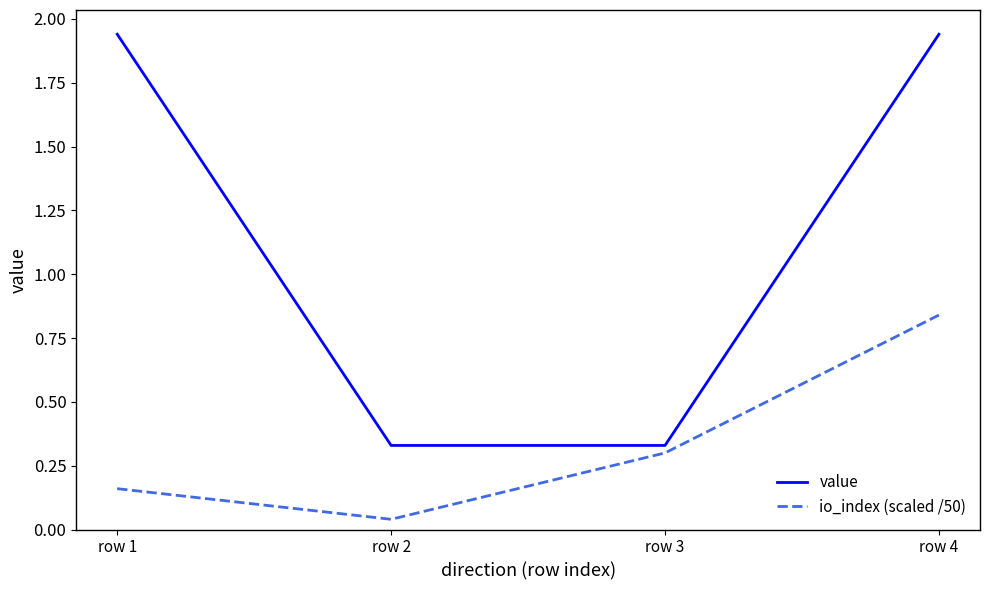

Rank the series by their average value, from highest to lowest.

value, io_index (scaled /50)